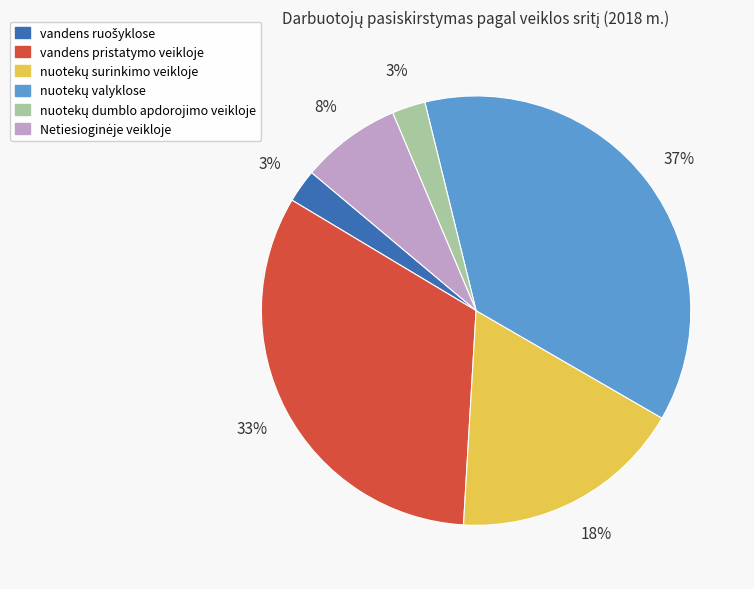

To the nearest percent, what is the average slice percentage?

17%